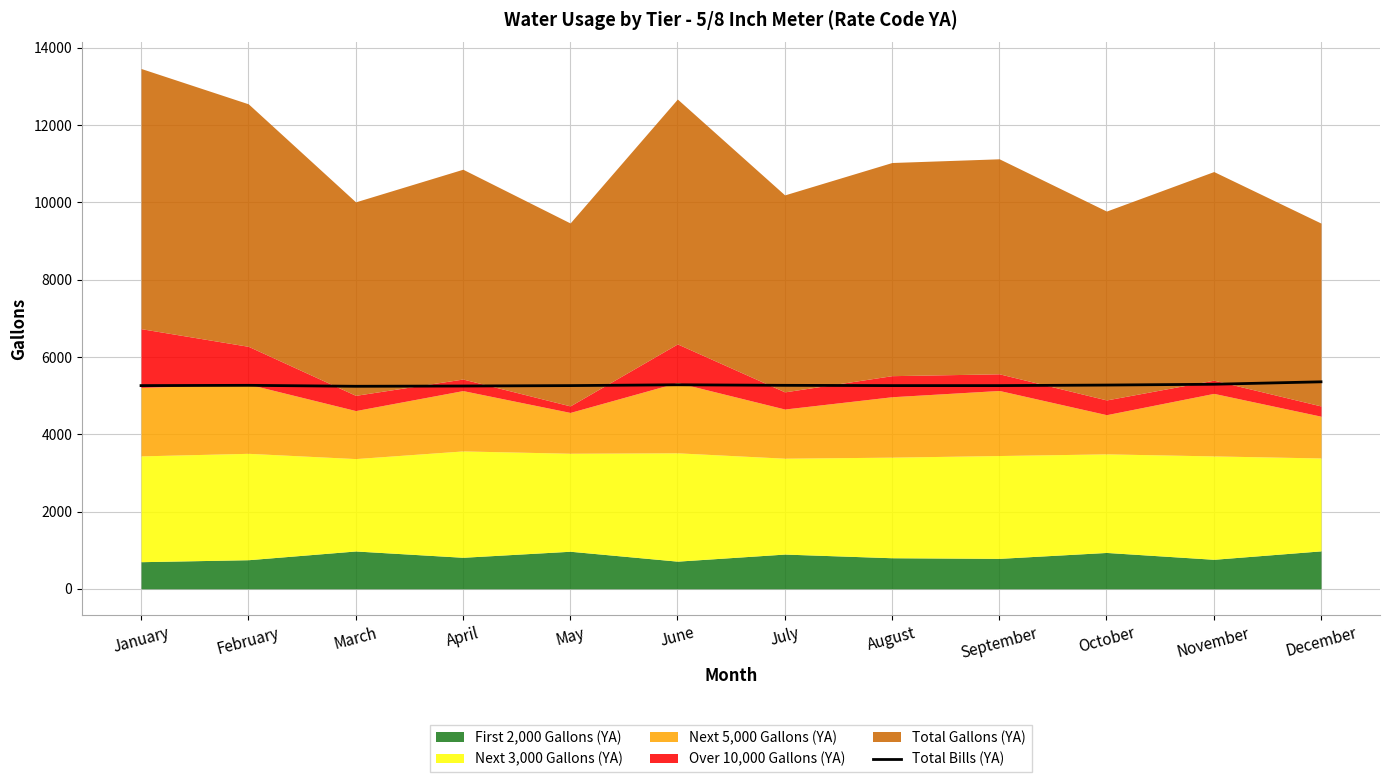

Is it true that the value at March is 5239.5?

True